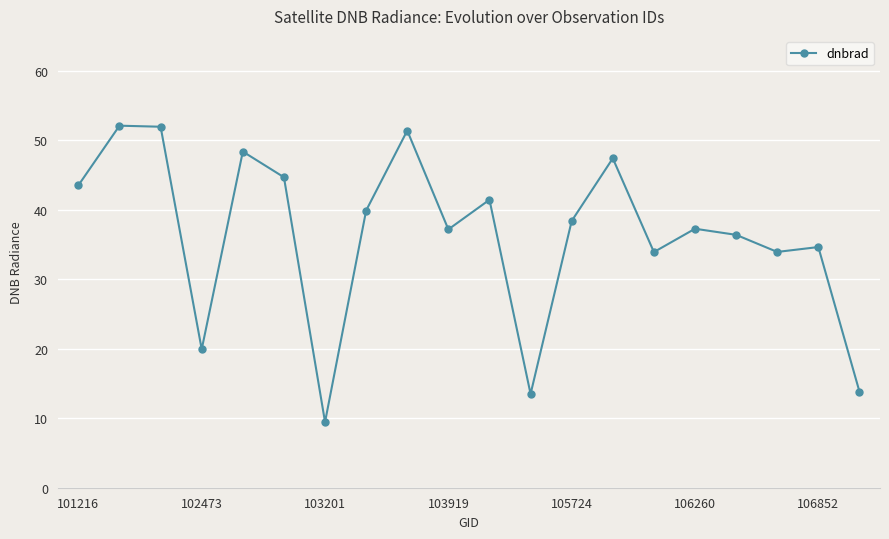

True or false: the data has more than 0 interior local peaks.

True